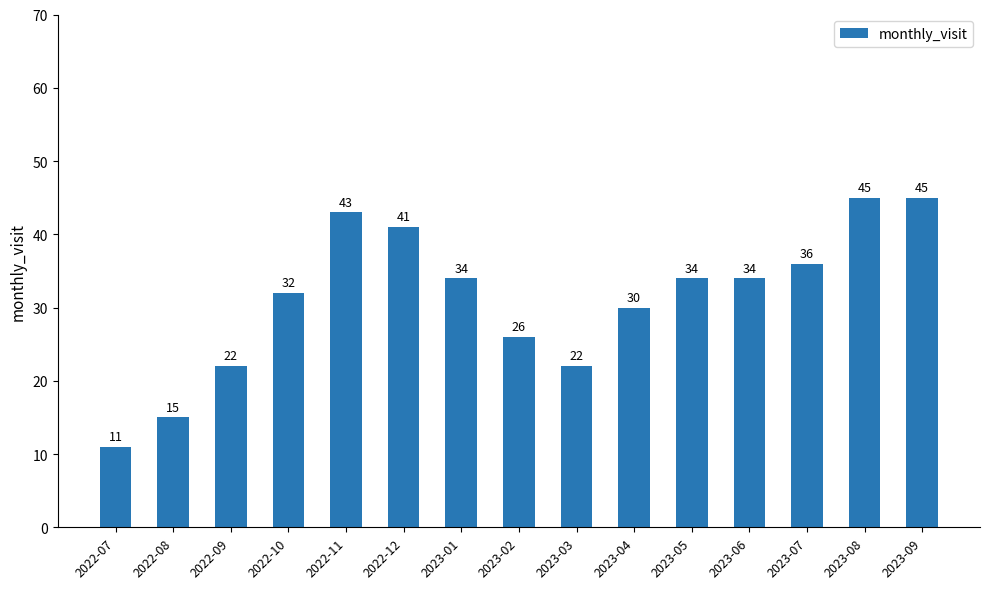

What is the label of the 12th bar from the right?

2022-10